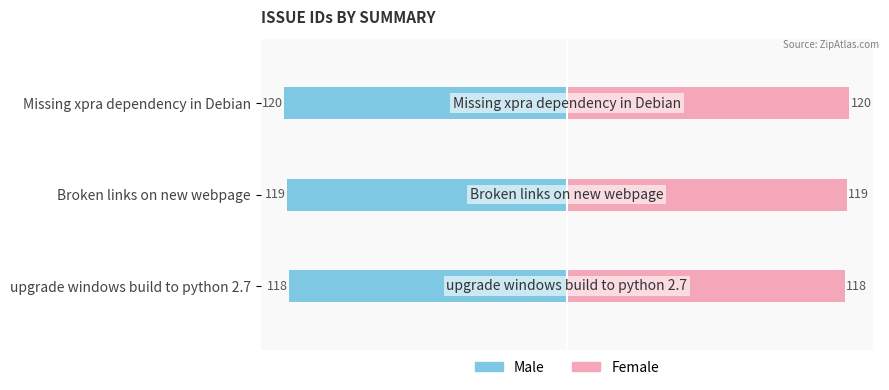

The value of Male at upgrade windows build to python 2.7 is -203. True or false?

False